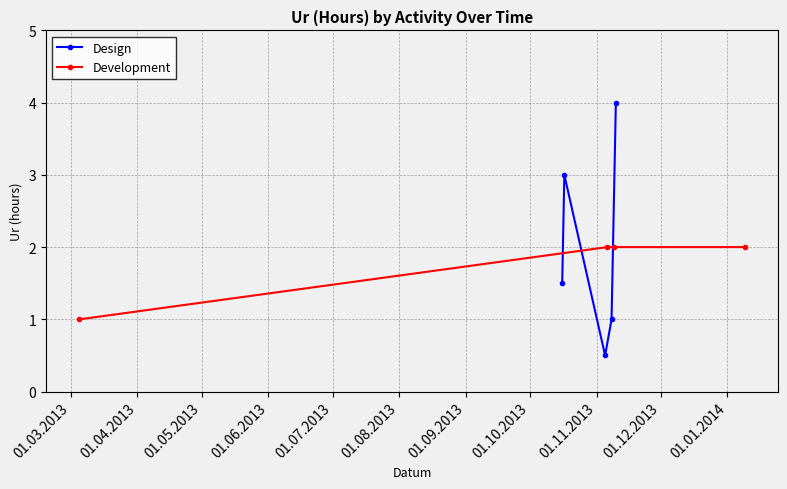

True or false: there are more than 0 points higher than both neighbors.

False